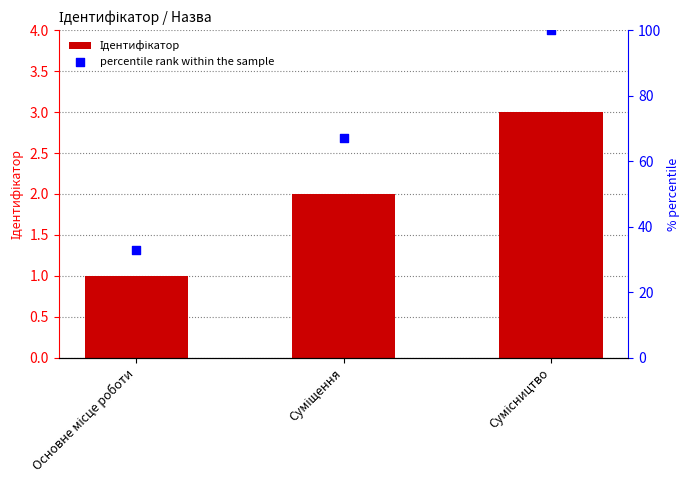

Which series has the widest spread of Y values?

percentile rank within the sample